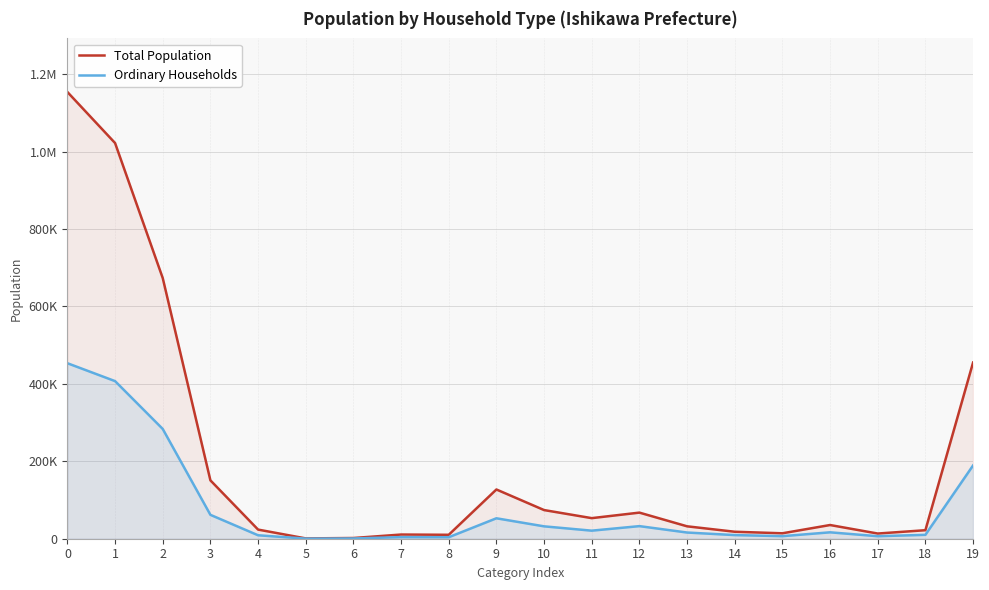

What is the average value of the Ordinary Households series?

80806